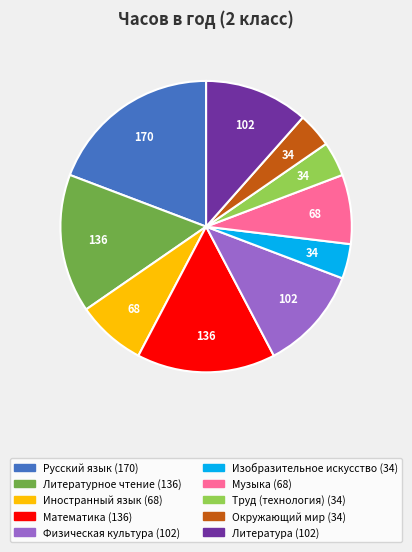

What is the largest slice in the pie chart?

Русский язык